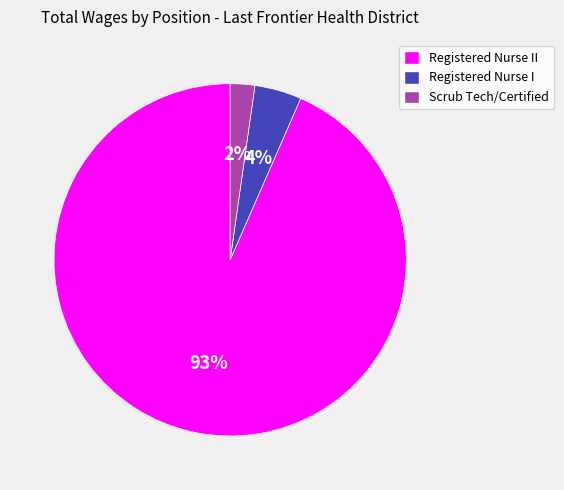

To the nearest percent, what is the difference between the Registered Nurse I and Scrub Tech/Certified slice percentages?

2%